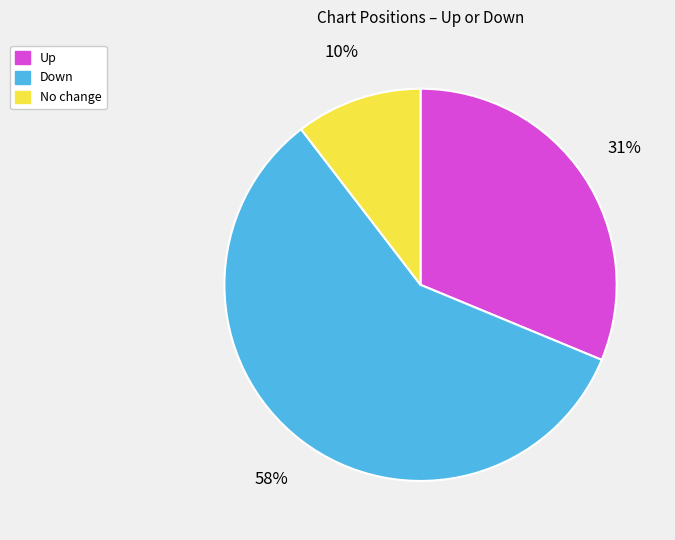

Which slice is the smallest?

No change